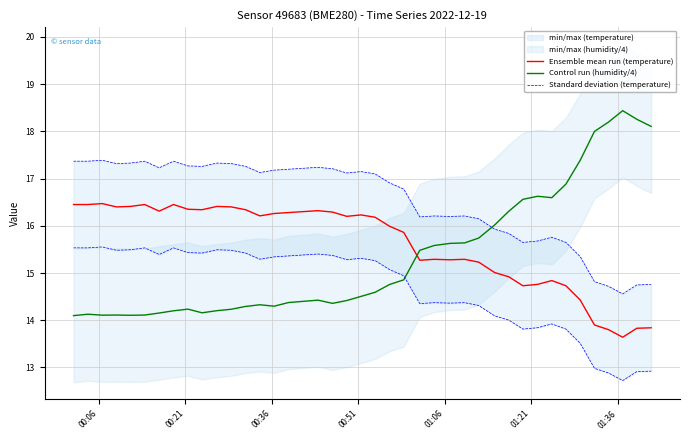

How many intersections are there between Control run (humidity/4) and Ensemble mean run (temperature)?

1